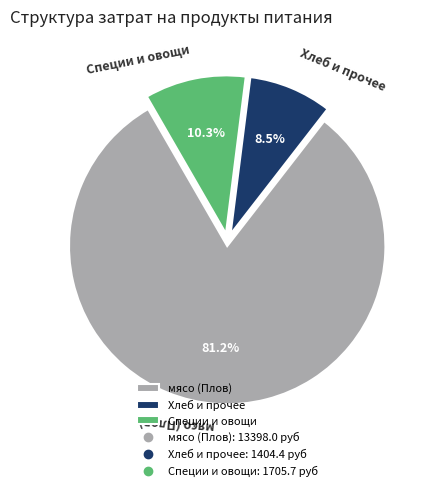

Combined, what portion of the pie is Специи и овощи and мясо (Плов)?

91.5%